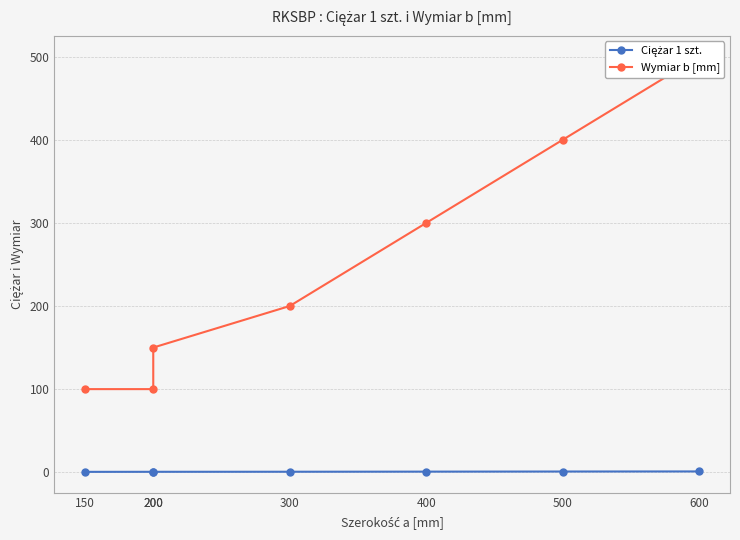

Does the chart have visible grid lines?

Yes